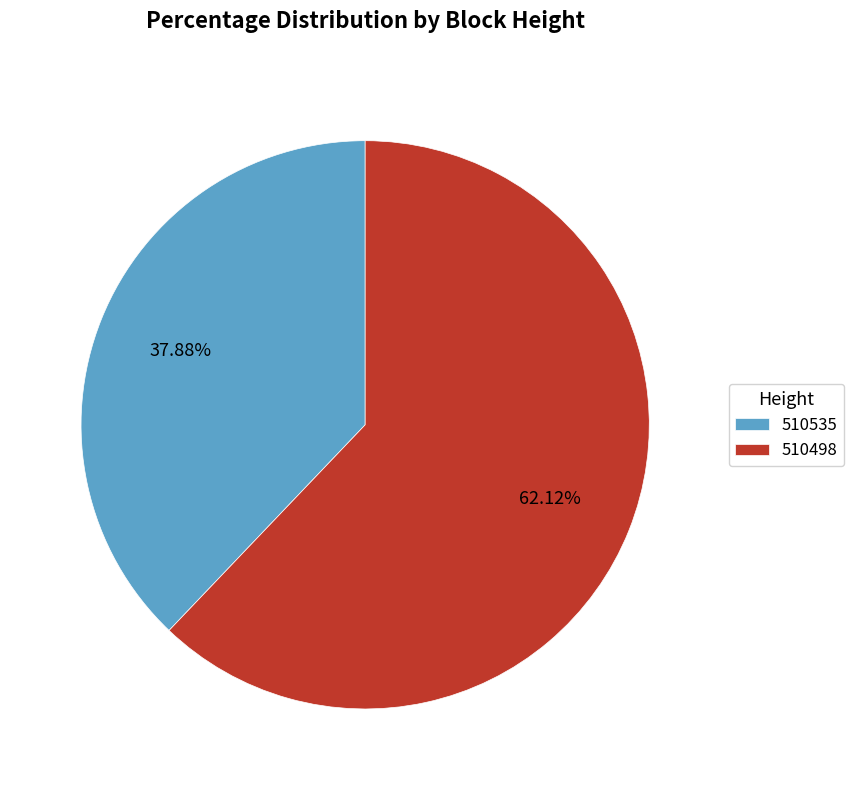

To the nearest percent, what portion does 510535 represent?

38%